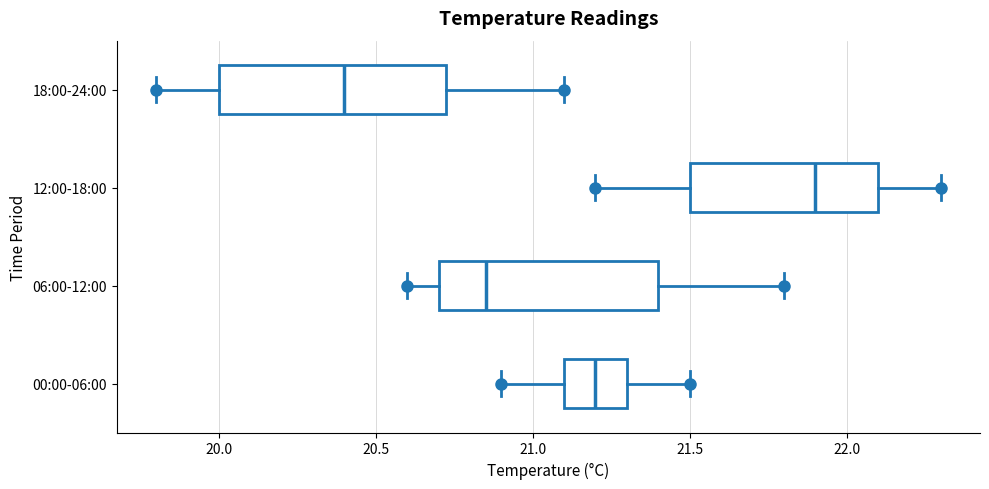

Where does the left whisker of the box for 06:00-12:00 end on the x-axis? The values are not printed on the chart, so give them approximately, as read against the axis.

20.60